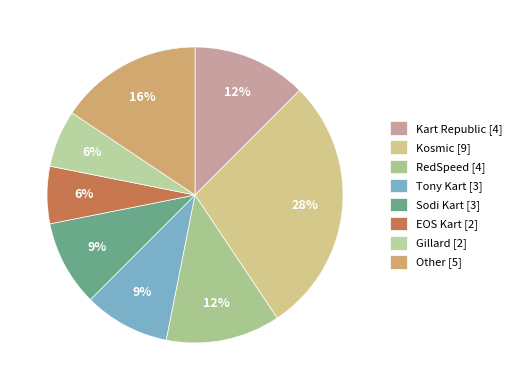

What percentage is NOT represented by RedSpeed?

87.5%